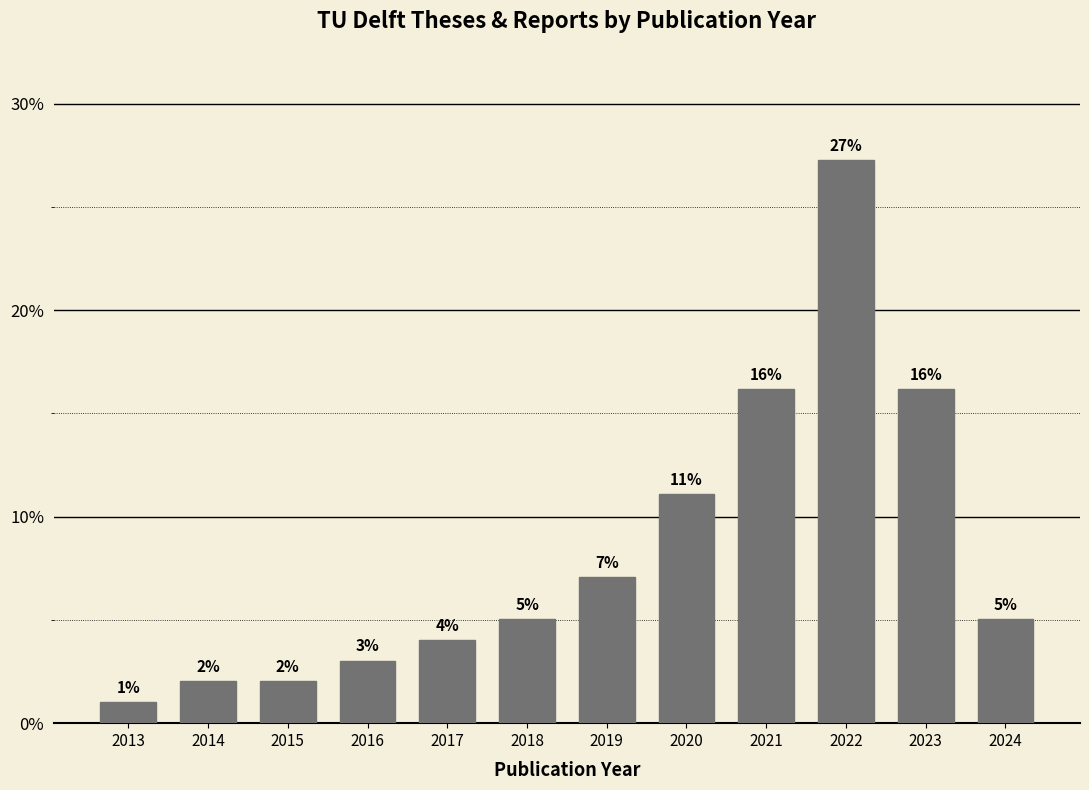

Where does the data first go above 5?

2018